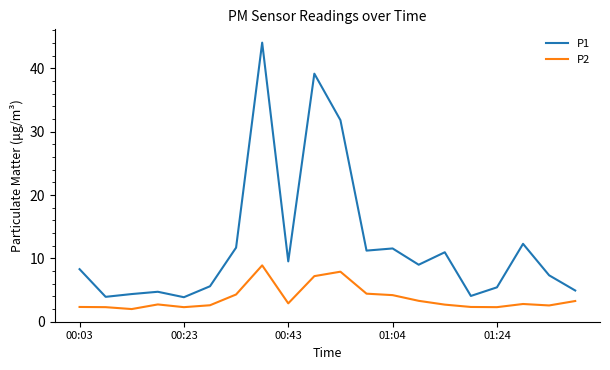

Rank the series by their average value, from lowest to highest.

P2, P1